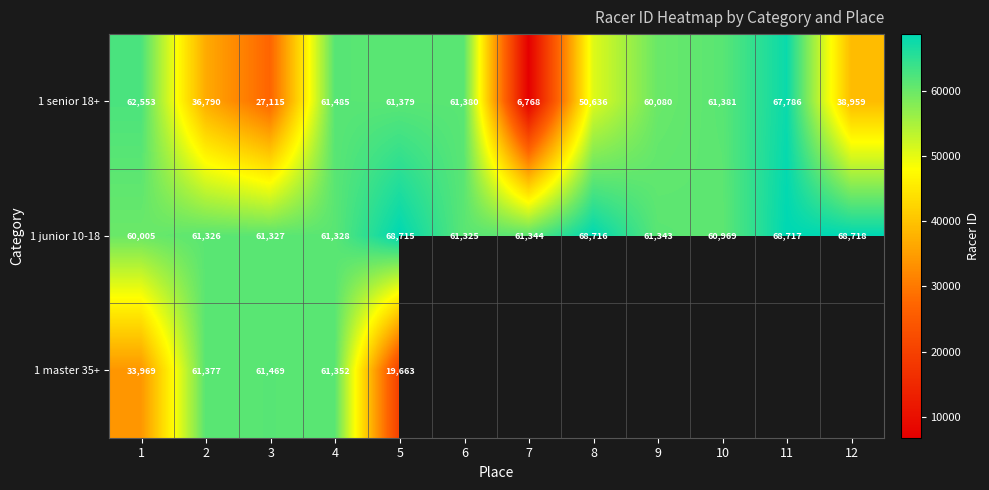

The 1 junior 10-18 series shows 68718 at 12. True or false?

True